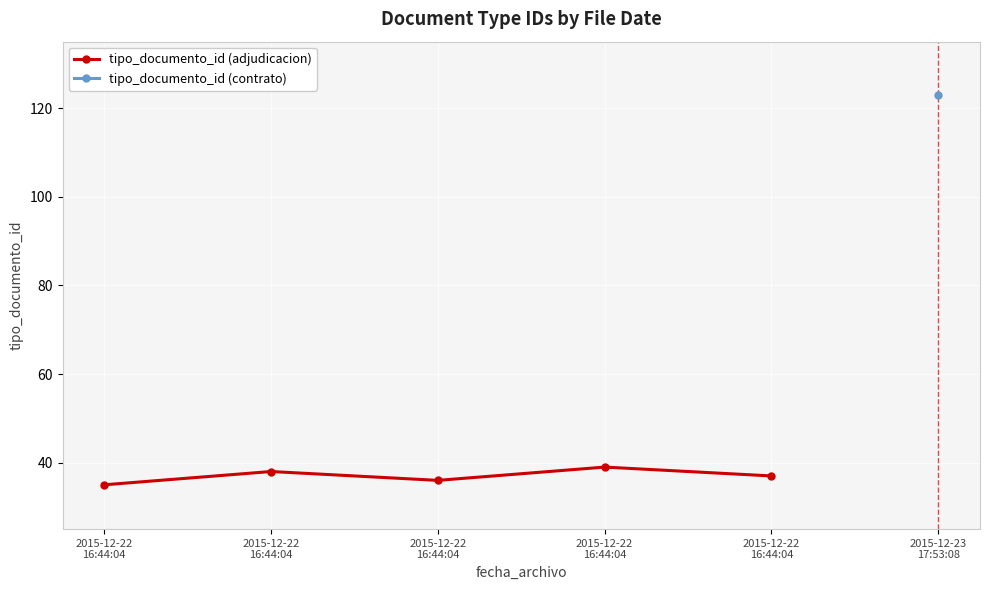

Reading right to left, list all the values displayed in this chart.

2015-12-22
16:44:04=37	2015-12-22
16:44:04=39	2015-12-22
16:44:04=36	2015-12-22
16:44:04=38	2015-12-22
16:44:04=35